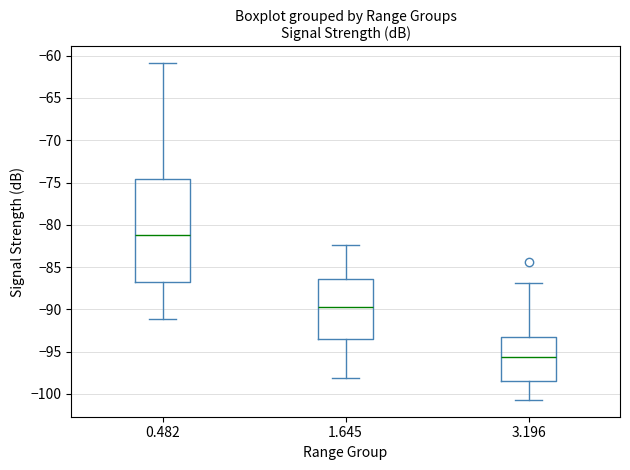

Where does the upper whisker of the box at x = 1.645 end on the y-axis? The values are not printed on the chart, so give them approximately, as read against the axis.

-82.5